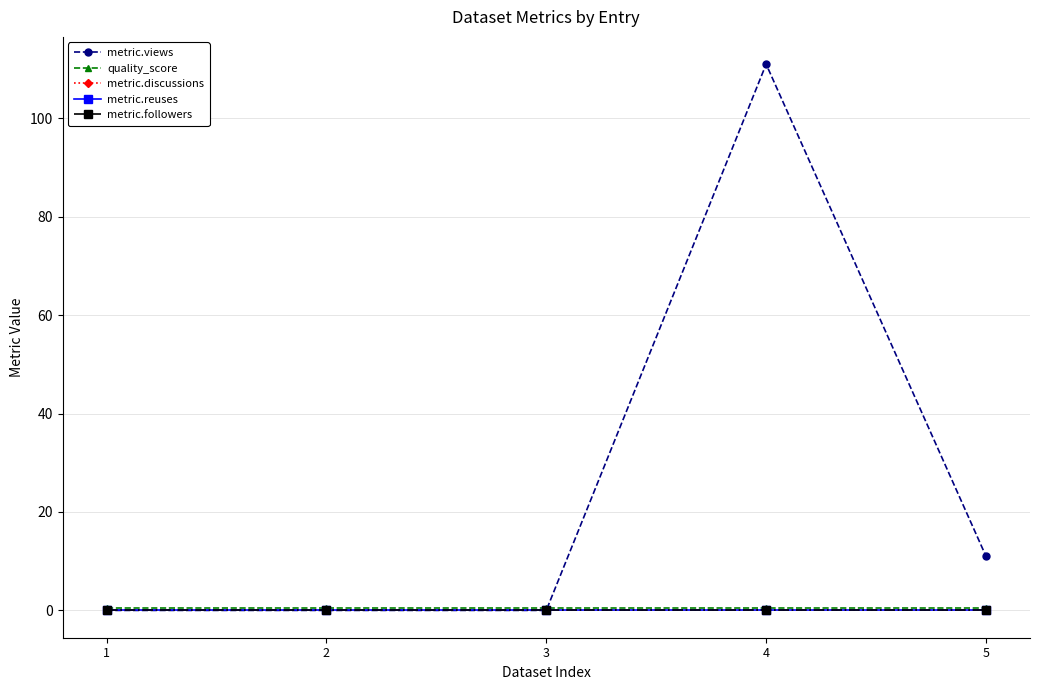

What is the total value across all series at 5?

11.6